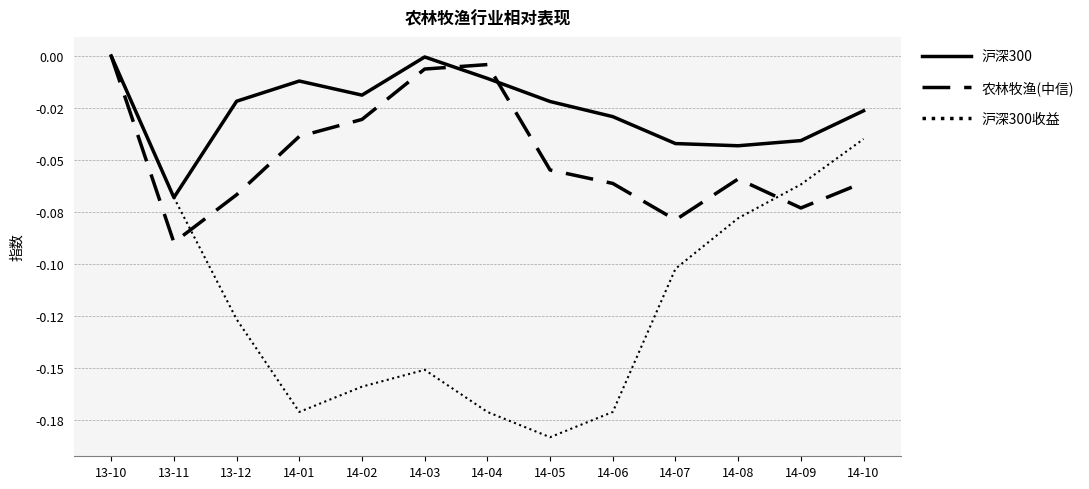

What is the difference between the maximum and minimum values in the 沪深300 series?

0.1